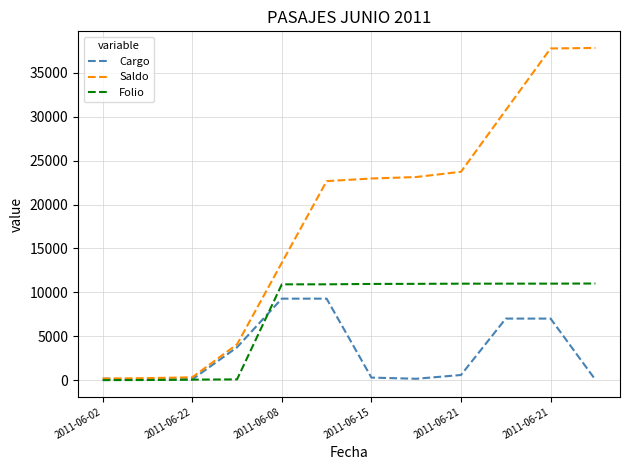

Which series has the largest total across all categories?

Saldo